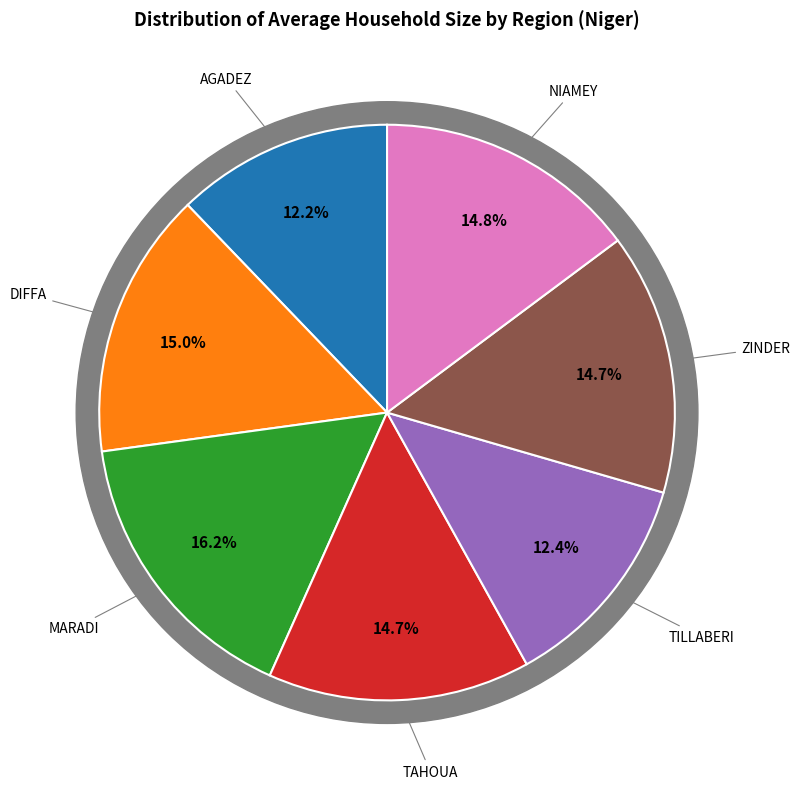

How much of the chart is everything except TILLABERI?

87.6%